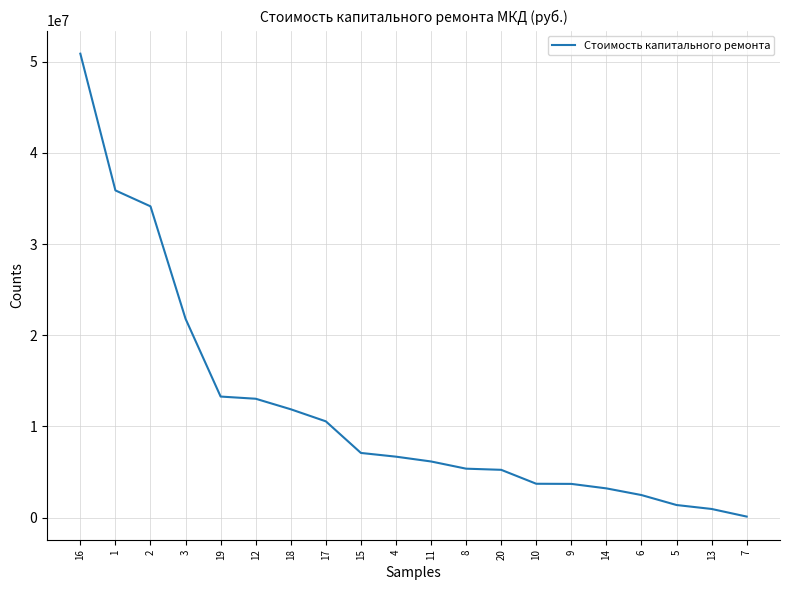

Approximately how many times larger is the value at 17 compared to 4?

1.6